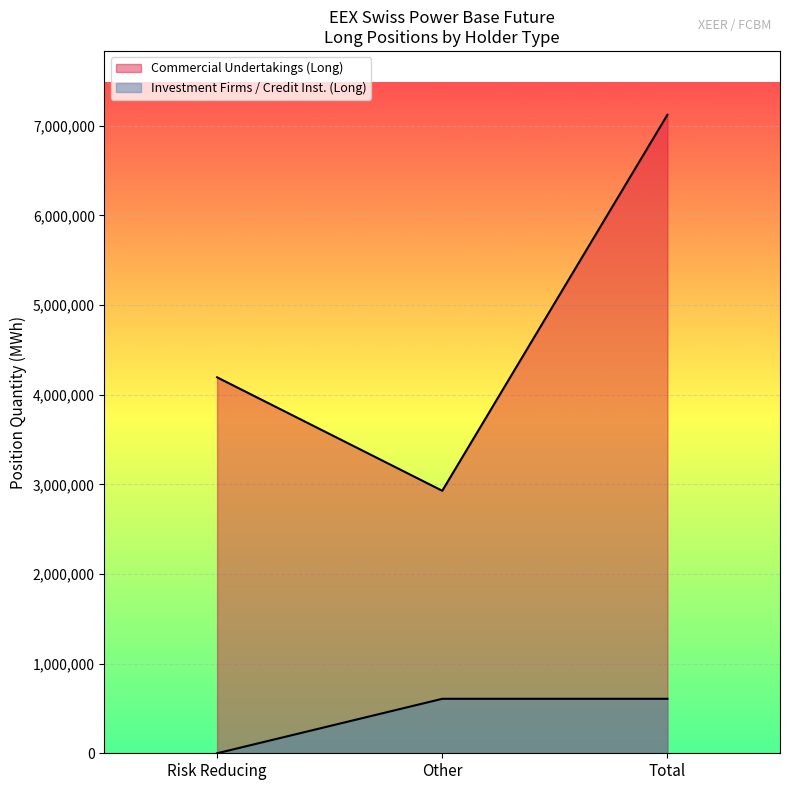

How many lines are shown in the chart?

2